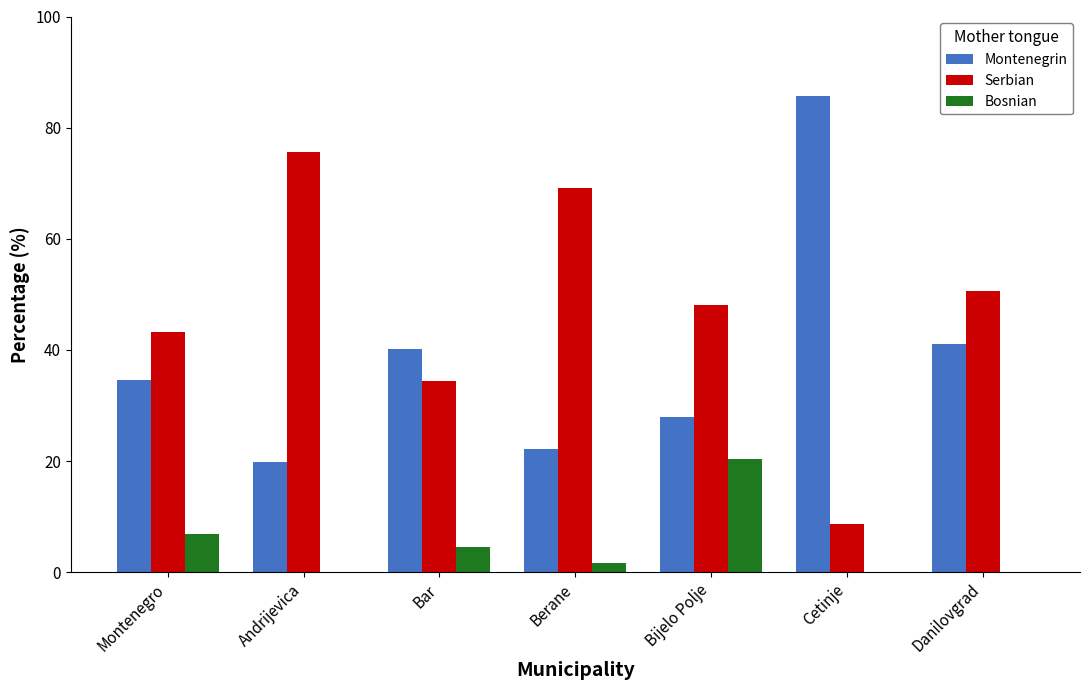

What is the sum of all Montenegrin values?

271.3